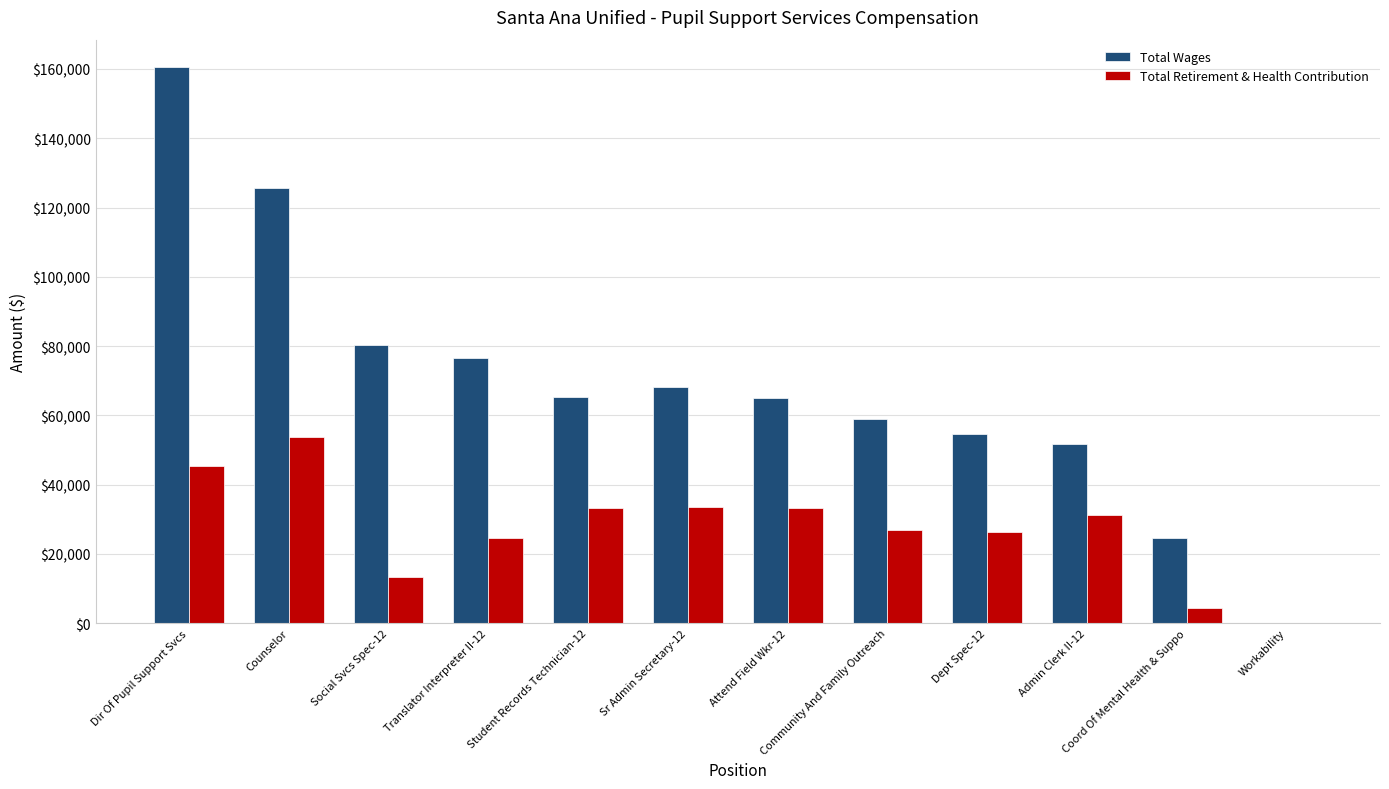

Between Sr Admin Secretary-12 and Coord Of Mental Health & Suppo, which series saw the biggest shift?

Total Wages